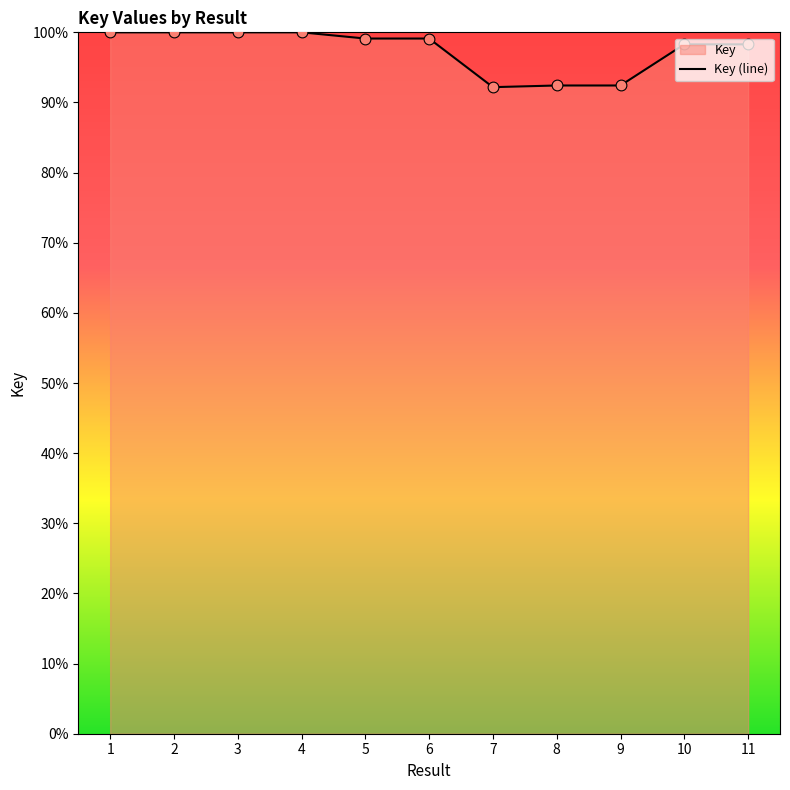

Approximately how many times larger is the value at 10 compared to 9?

1.1